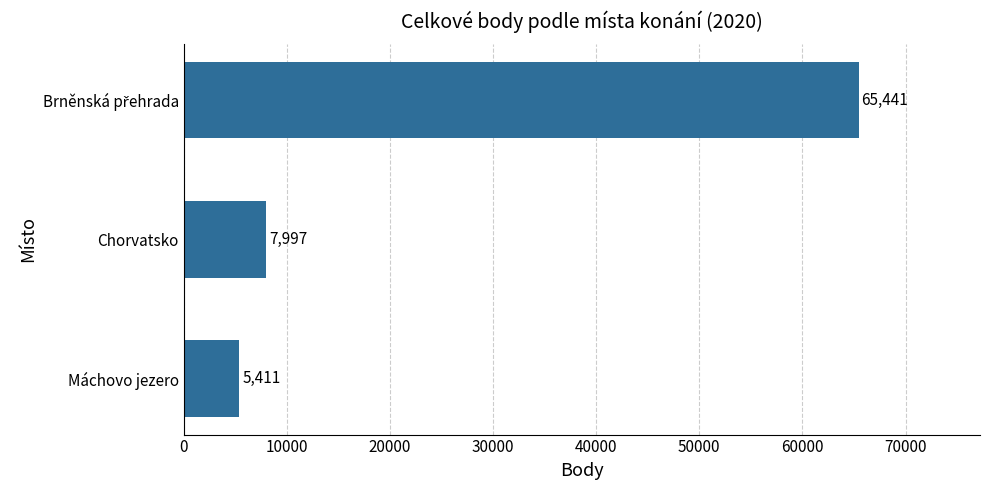

What is the approximate value at Máchovo jezero, to the nearest 50?

5400